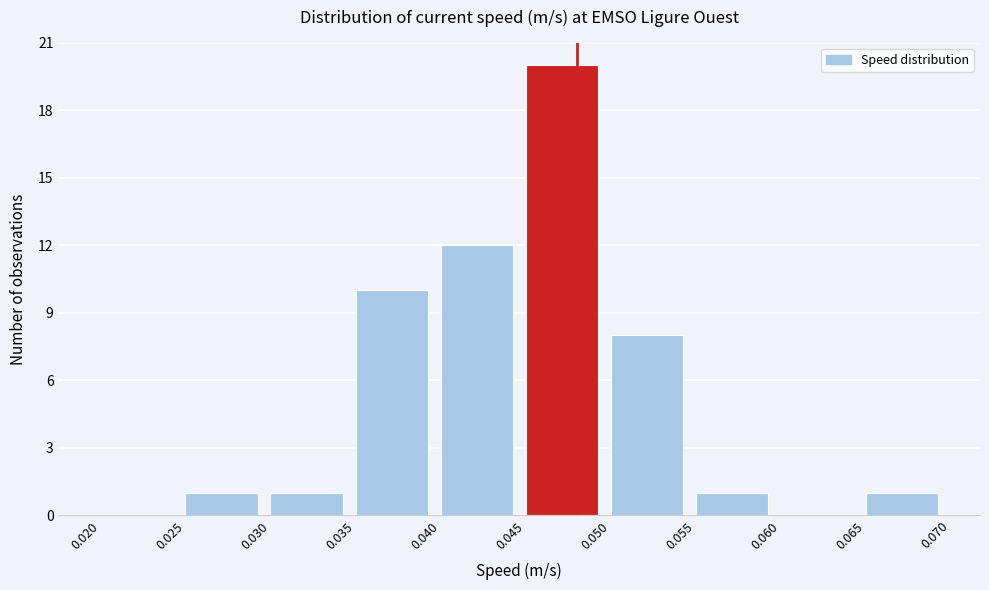

Which range on the x-axis has the tallest bar?

0.045 to 0.050